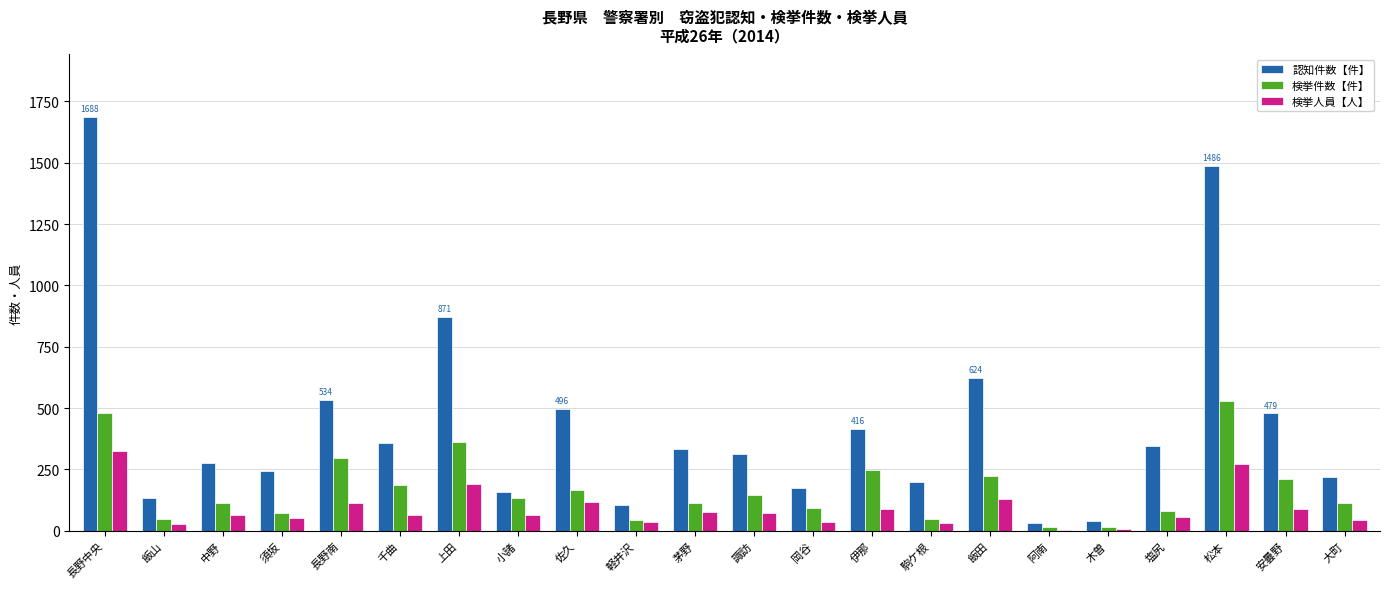

True or false: 認知件数【件】 has a value of 115 at 長野南.

False